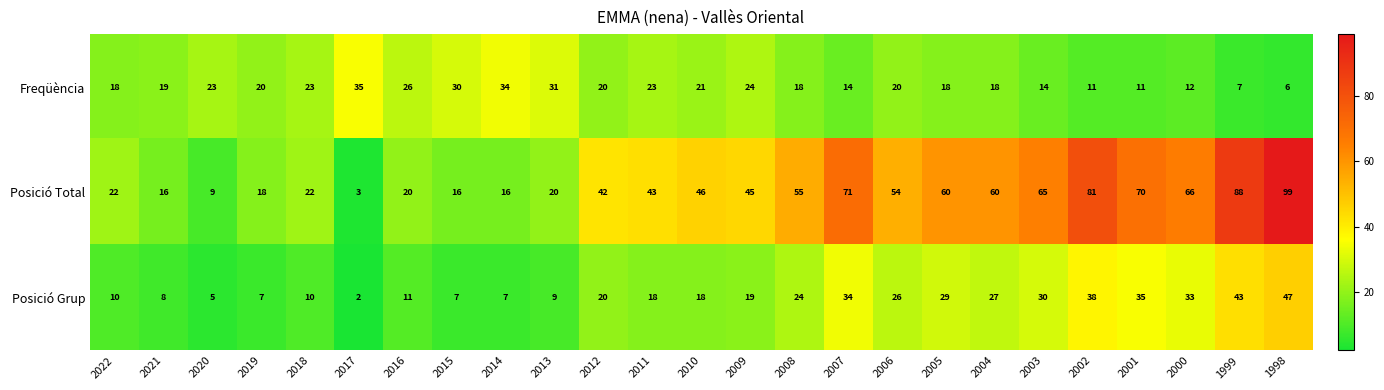

What is the difference between the maximum and minimum values in the Posició Total series?

96